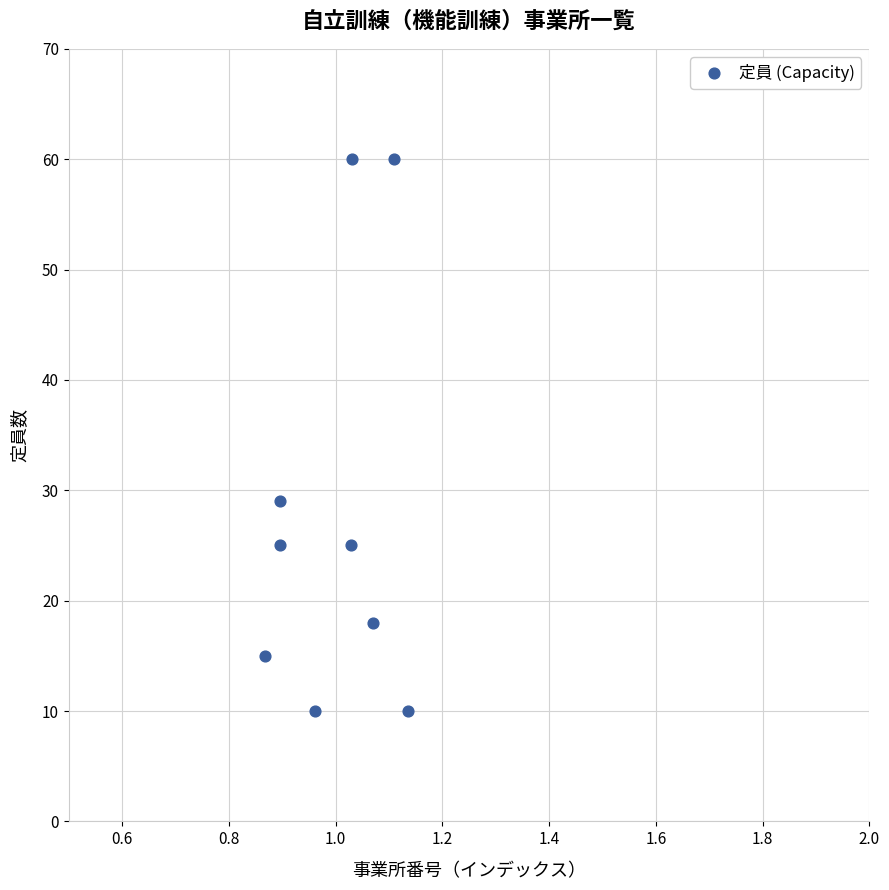

What Y value in the scatter plot is closest to 35?

29